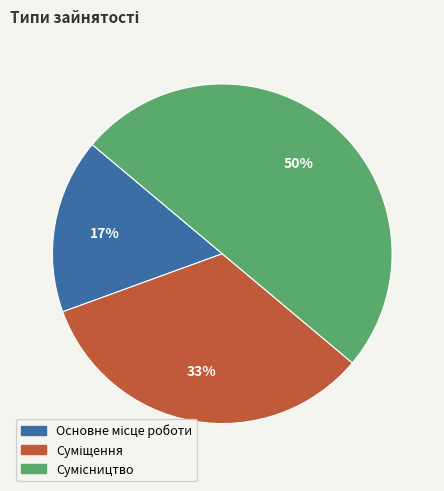

To the nearest percent, what is the difference between the largest and smallest slice percentages?

33%